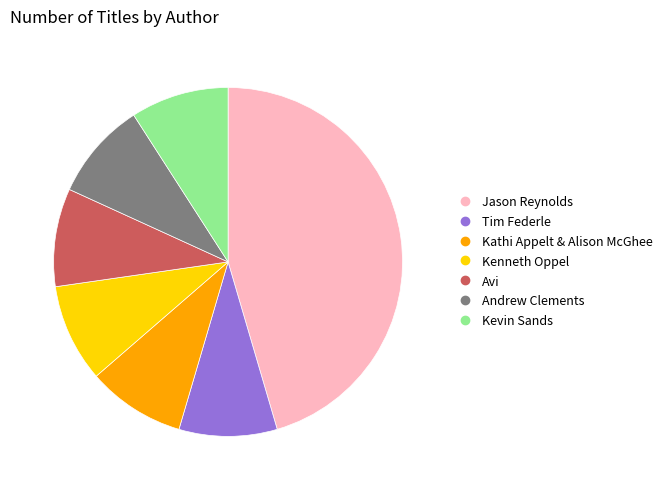

Does any single category account for the majority?

No